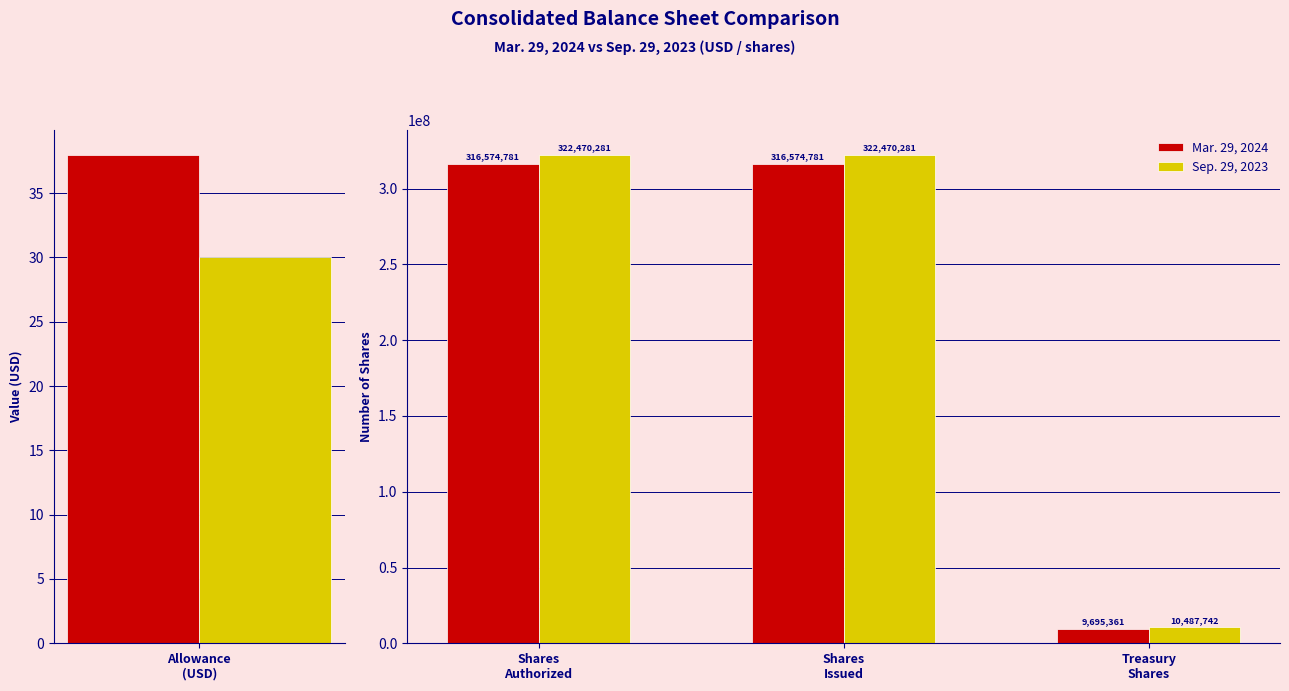

The Sep. 29, 2023 series shows 2951199 at Treasury Shares. True or false?

False